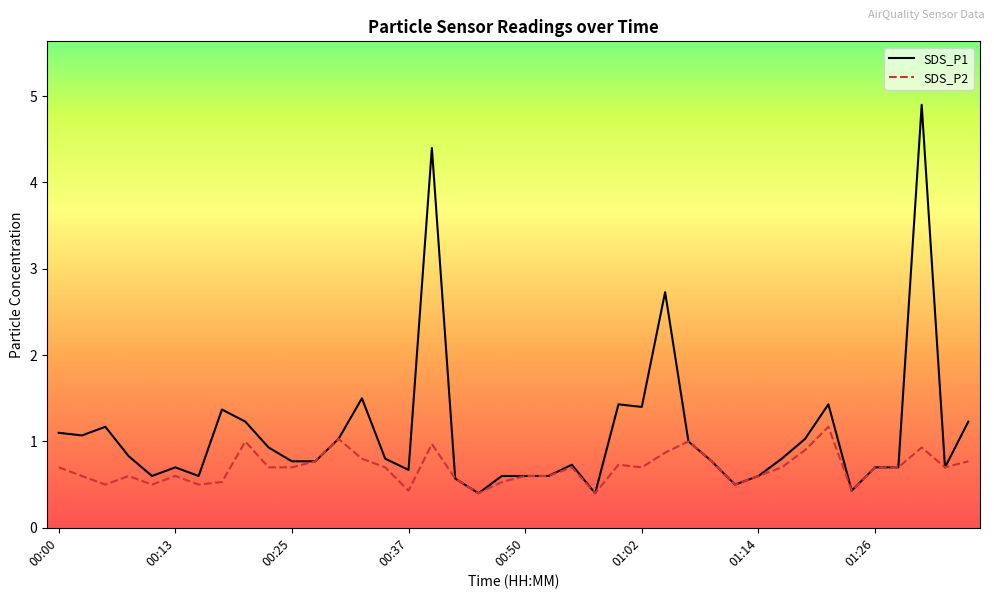

What is the difference between the maximum and minimum values in the SDS_P2 series?

0.8